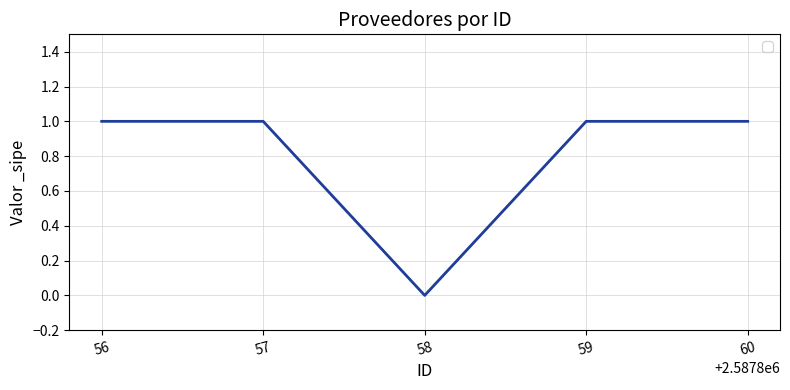

Between 58 and 57, which is larger?

57